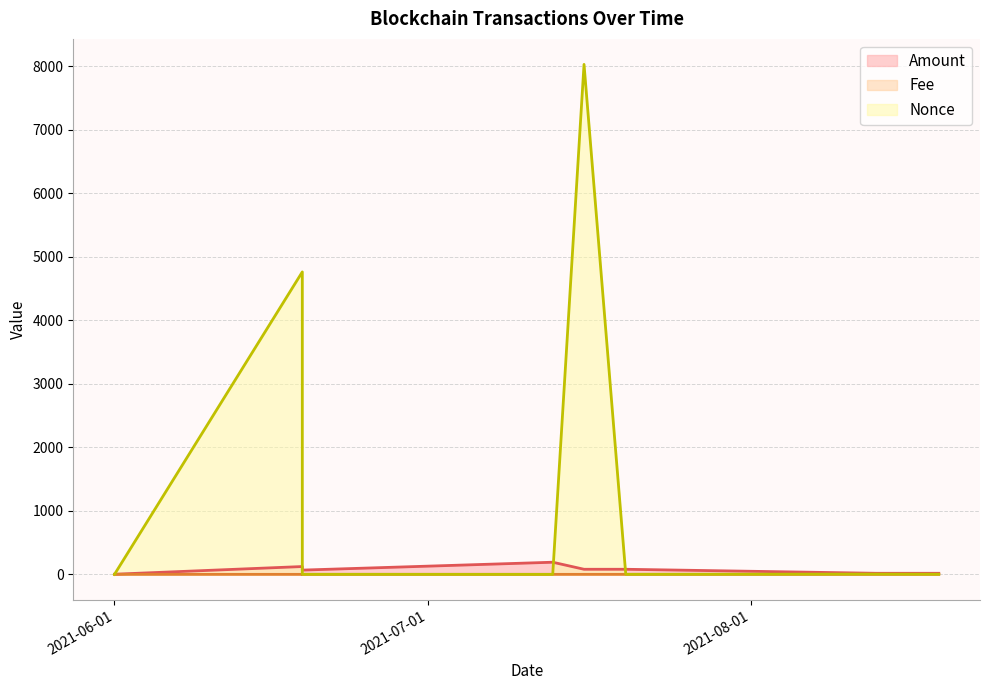

At 2021-06-19, list the series in order from largest to smallest.

Nonce, Amount, Fee